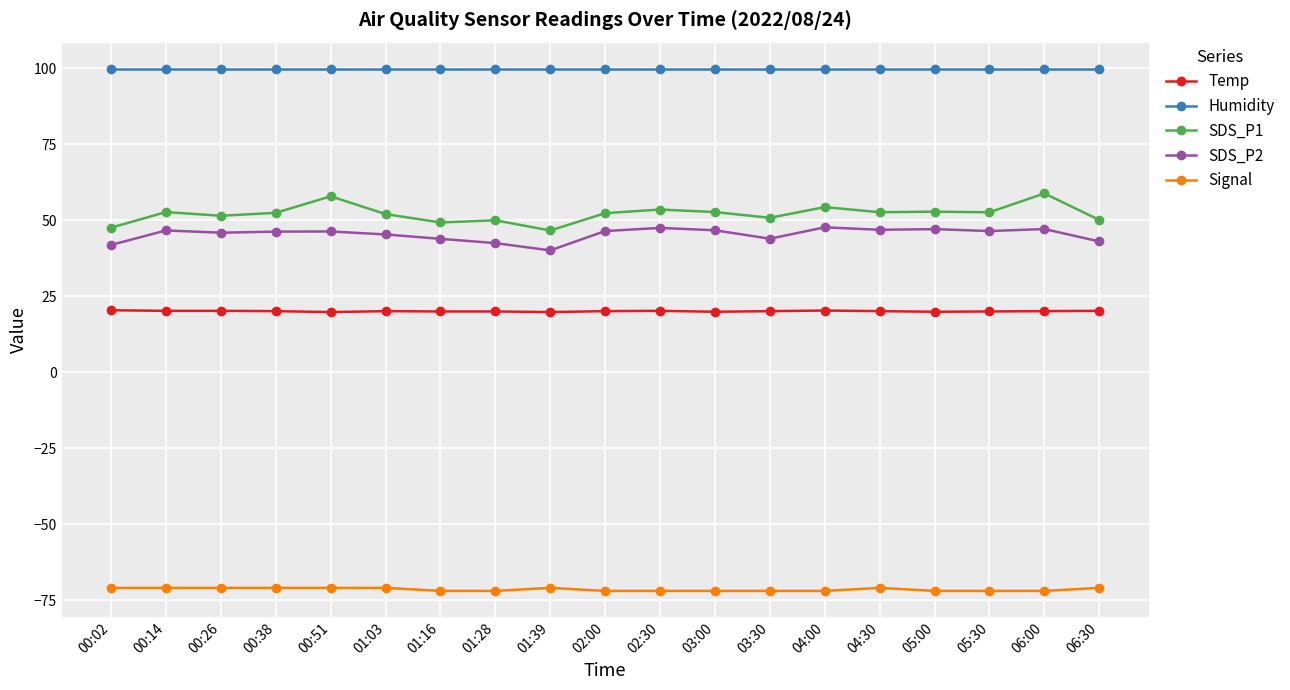

What is the maximum value for SDS_P1?

58.9